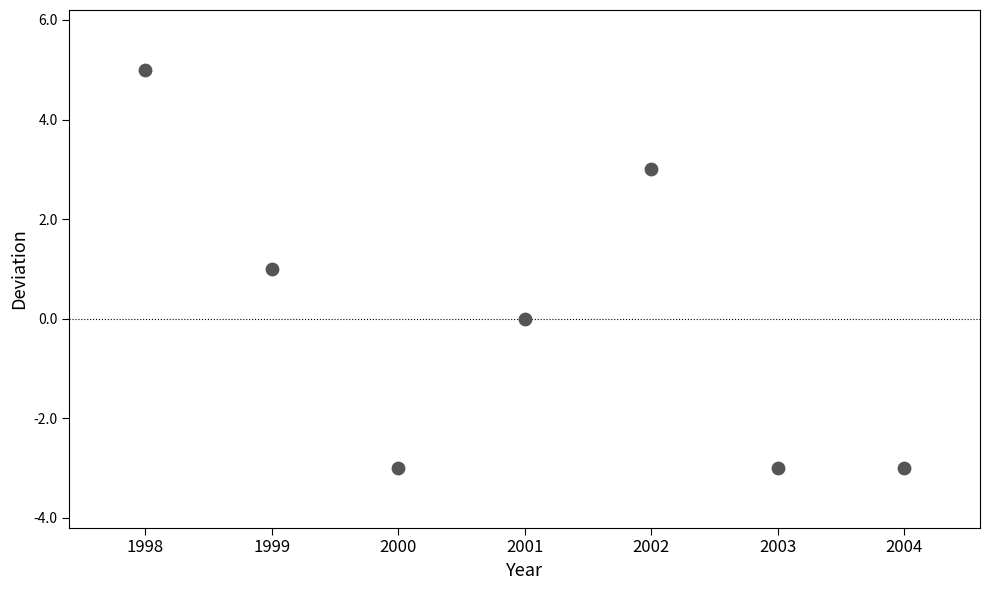

What is the average X value?

2001